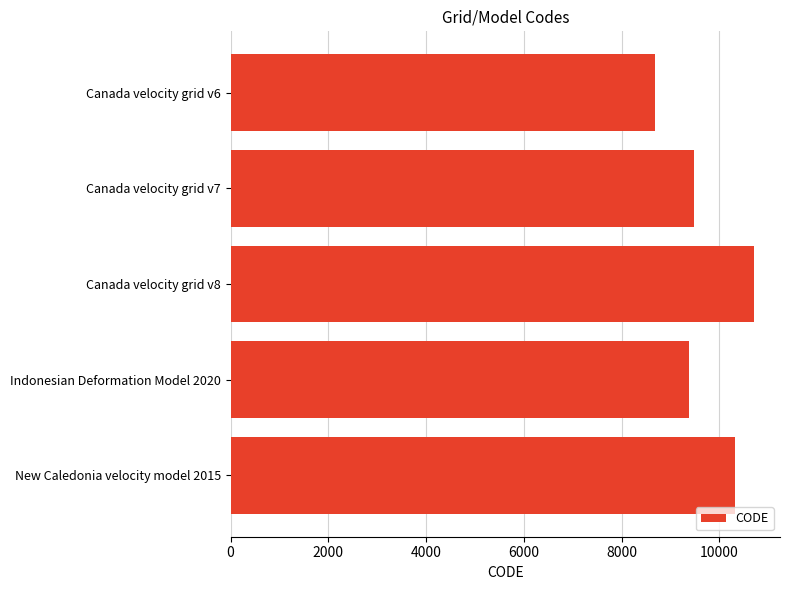

How many bars are there in total?

5